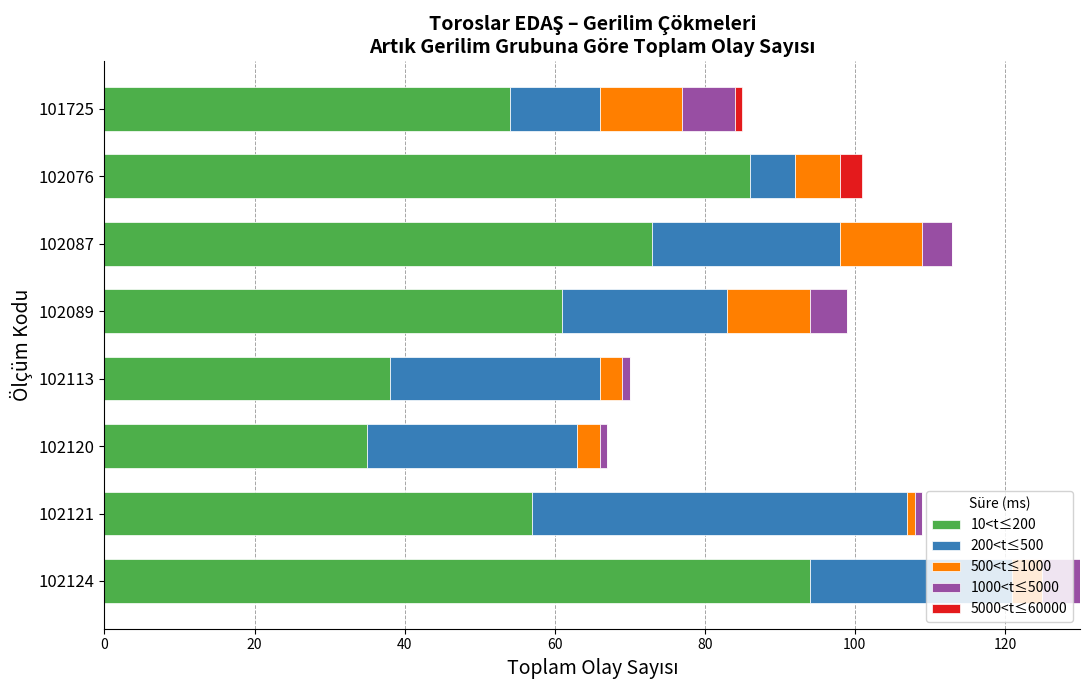

Is it true that 10<t≤200 equals 26 at 102121?

False